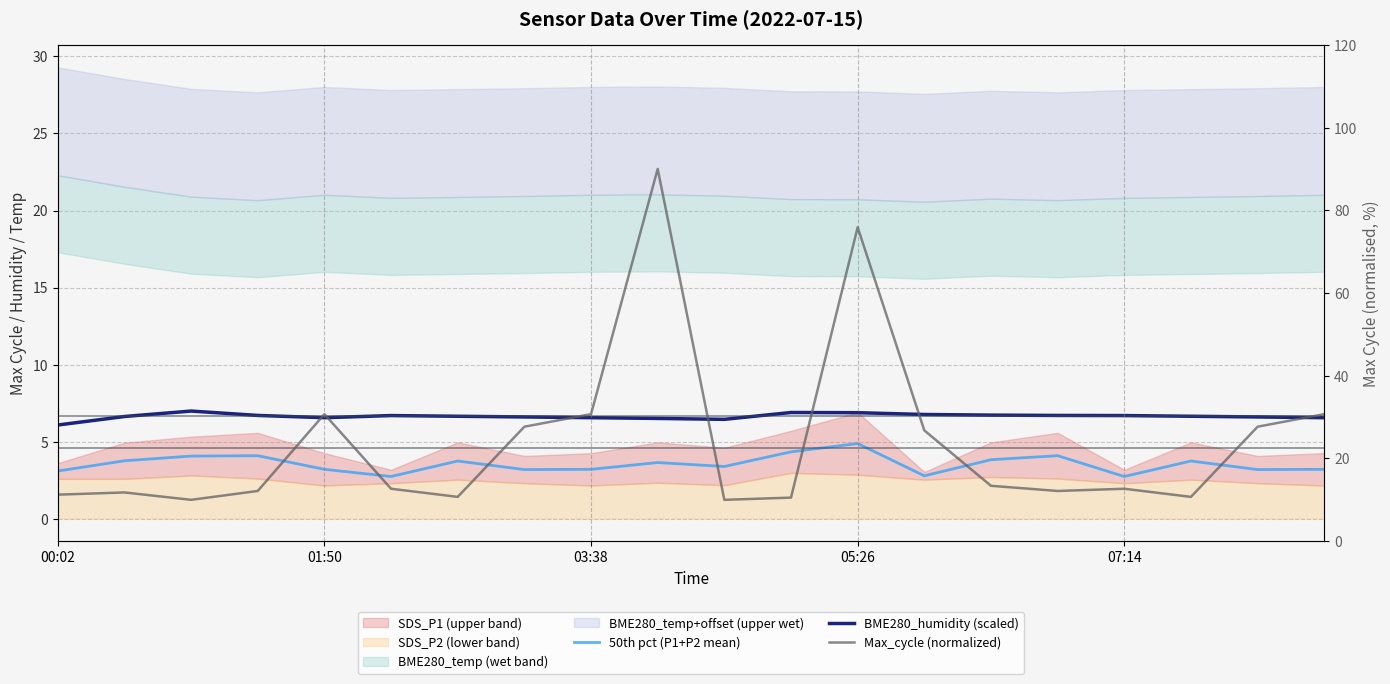

What is the sum of all 50th pct (P1+P2 mean) values?

70.8